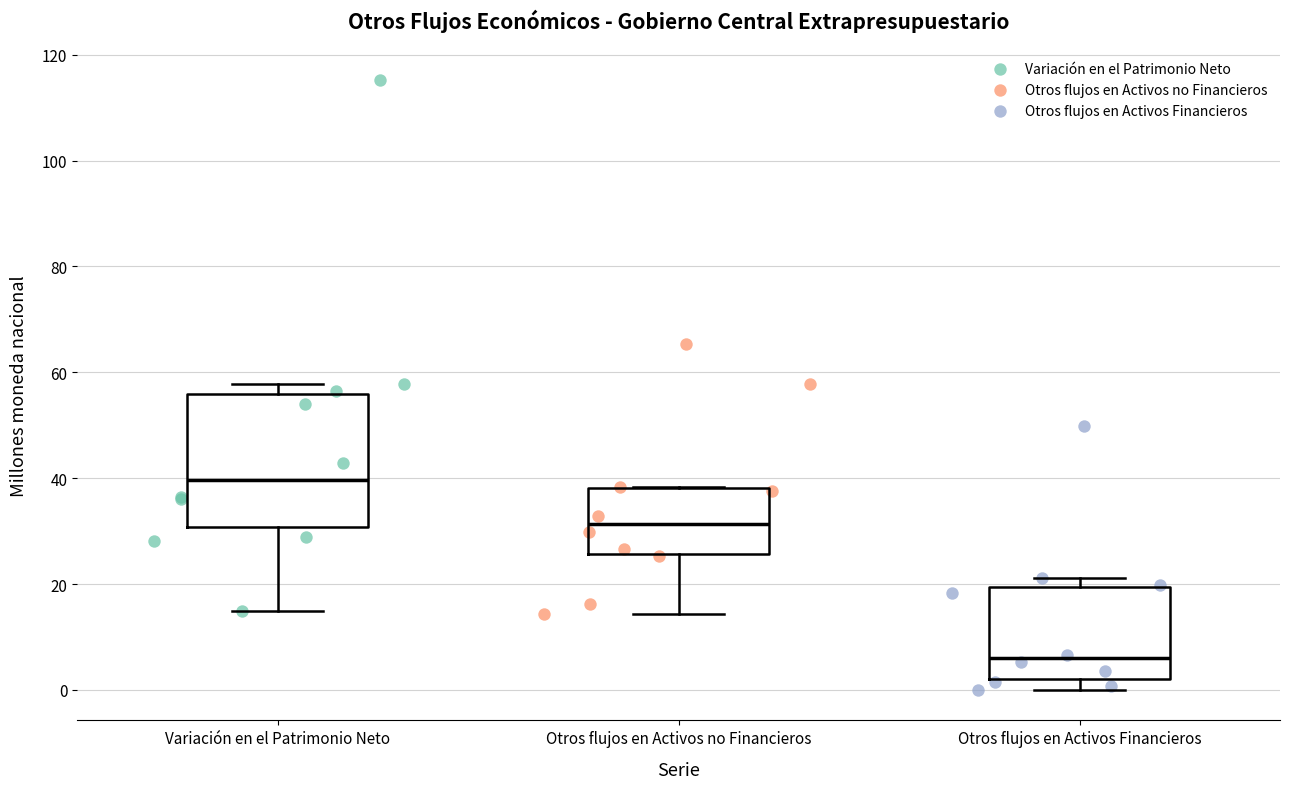

Where does the lower whisker of the box for Otros flujos en Activos Financieros end on the y-axis? The values are not printed on the chart, so give them approximately, as read against the axis.

0